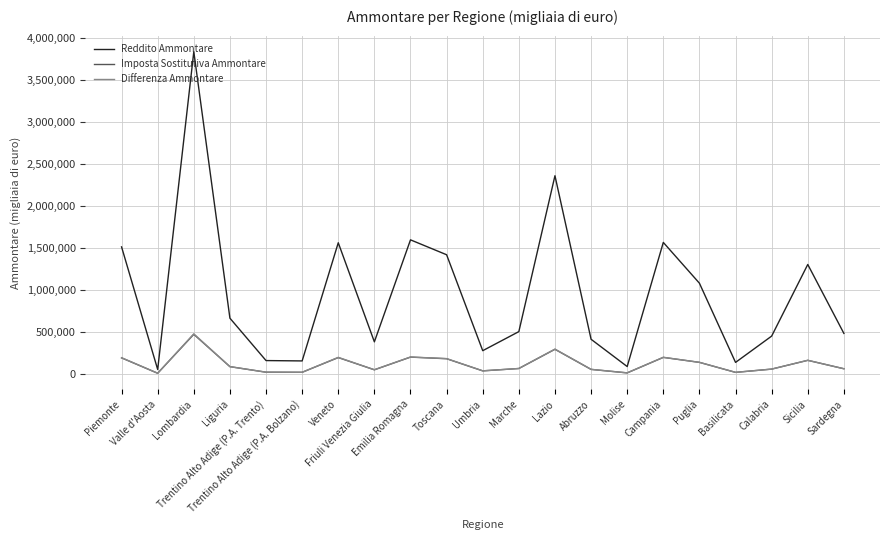

What is the spread (max minus min) of values at Emilia Romagna?

1396998